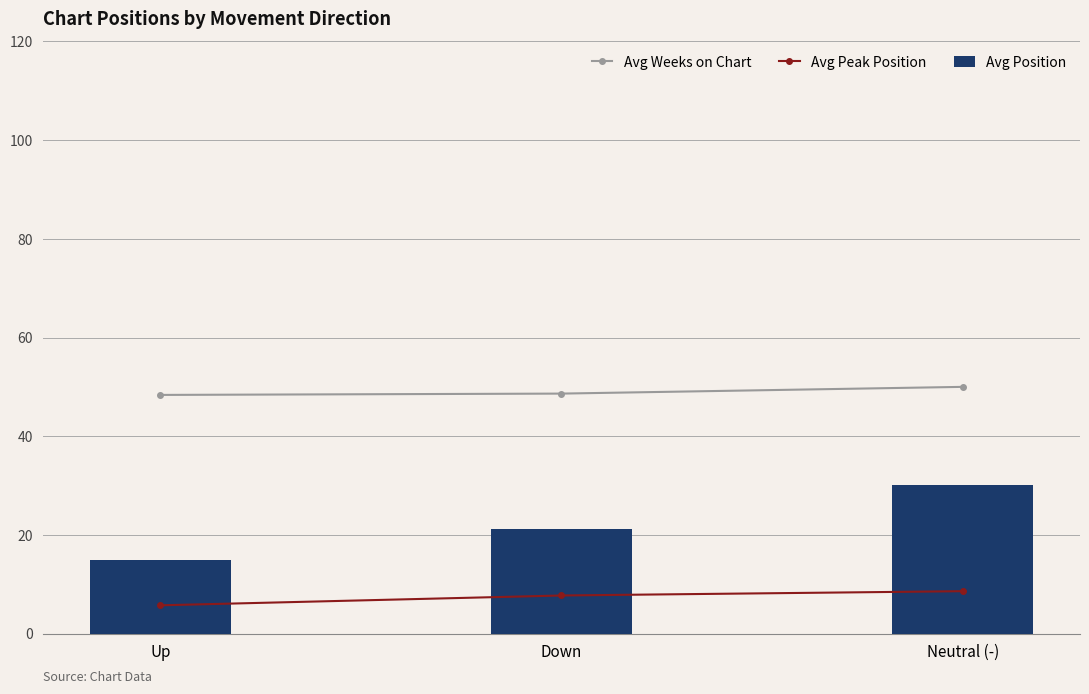

What is the spread (max minus min) of values at Down?

40.9